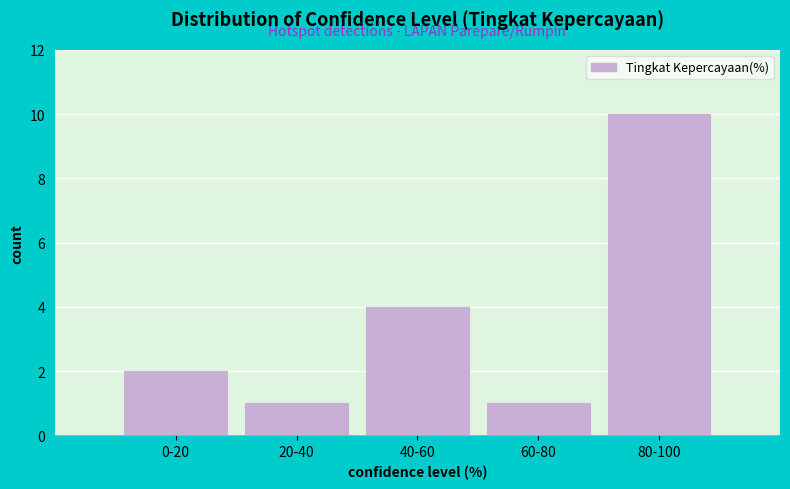

Reading left to right, what are all the values shown in this chart?

2	1	4	1	10